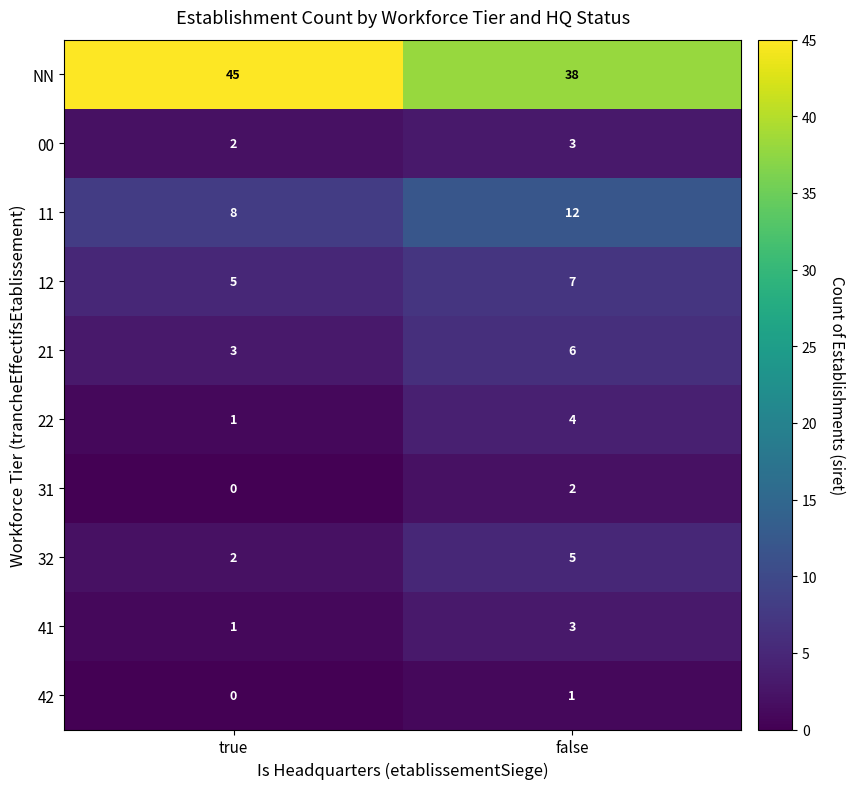

Reading left to right, transcribe all the data shown in this chart.

NN: 45	38
00: 2	3
11: 8	12
12: 5	7
21: 3	6
22: 1	4
31: 0	2
32: 2	5
41: 1	3
42: 0	1